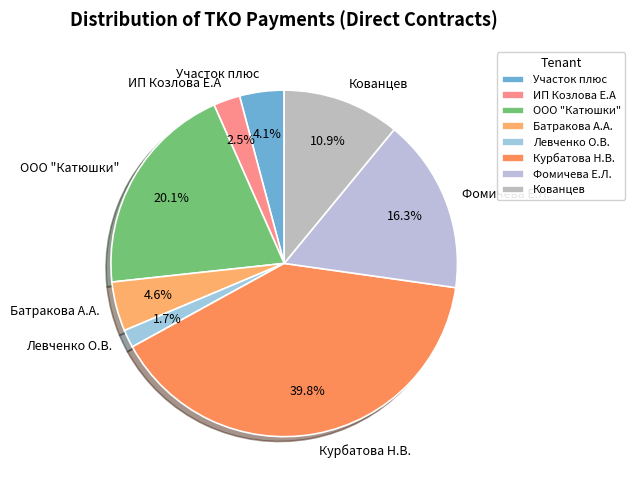

The Фомичева Е.Л. slice represents 25% of the pie. True or false?

False